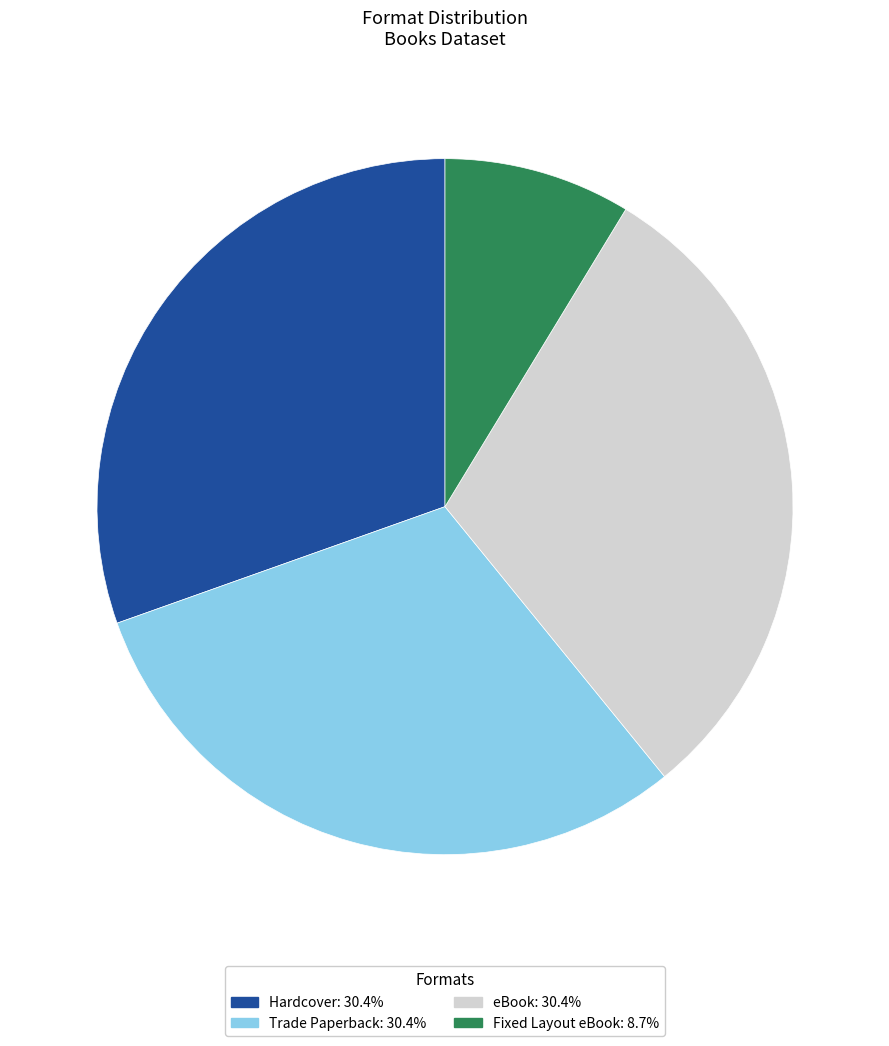

Is it true that Hardcover is 40% of the pie?

False